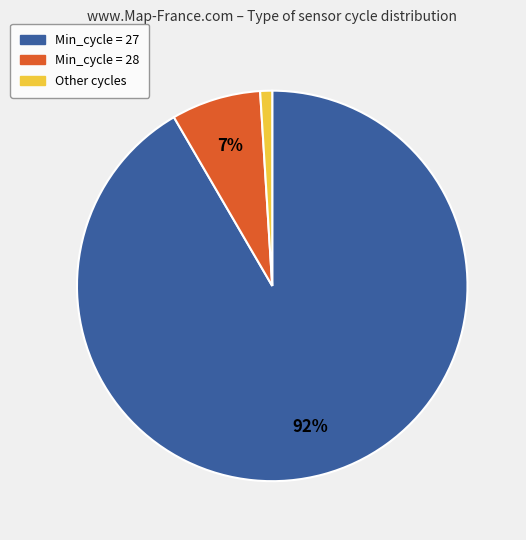

To the nearest percent, what is the difference between the largest and smallest slice percentages?

91%